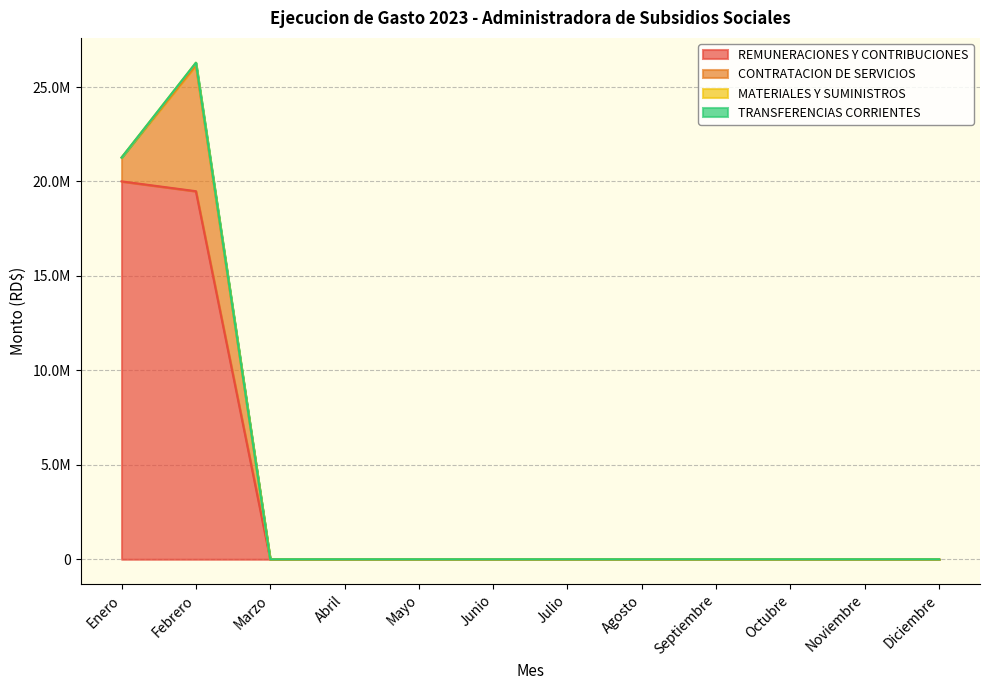

What is the sum of all REMUNERACIONES Y CONTRIBUCIONES values?

39492967.6